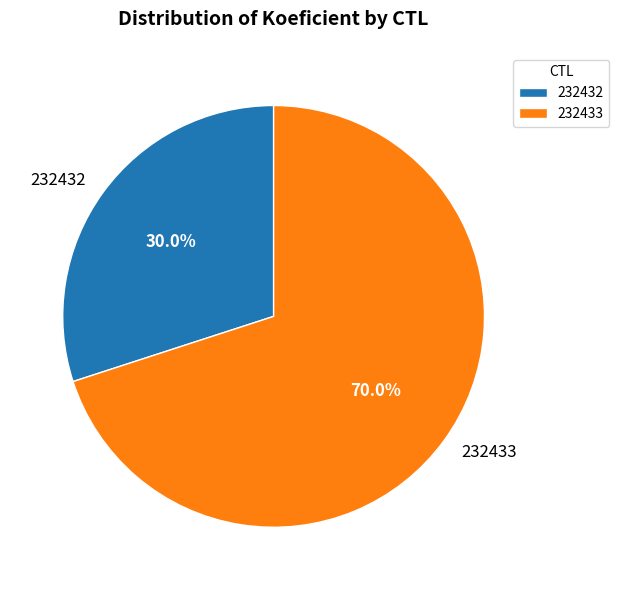

Which slice is the smallest?

232432